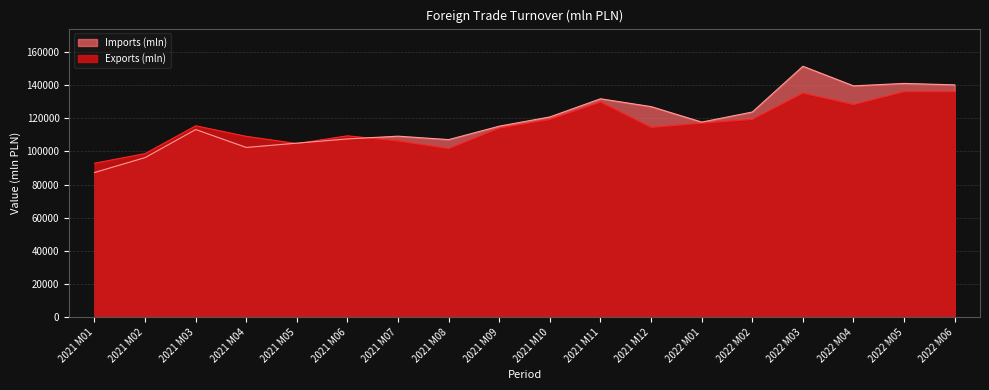

How many data points does each series have?

18